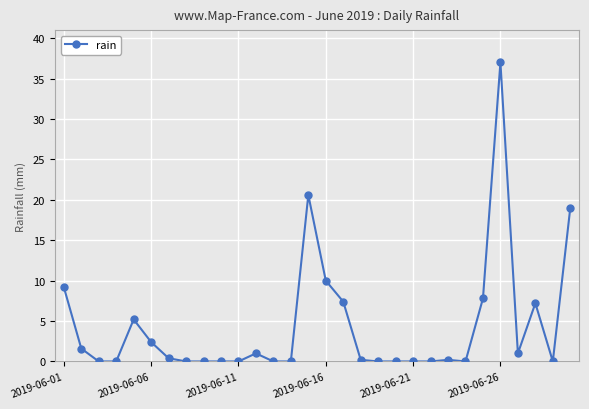

How many lines are shown in the chart?

1